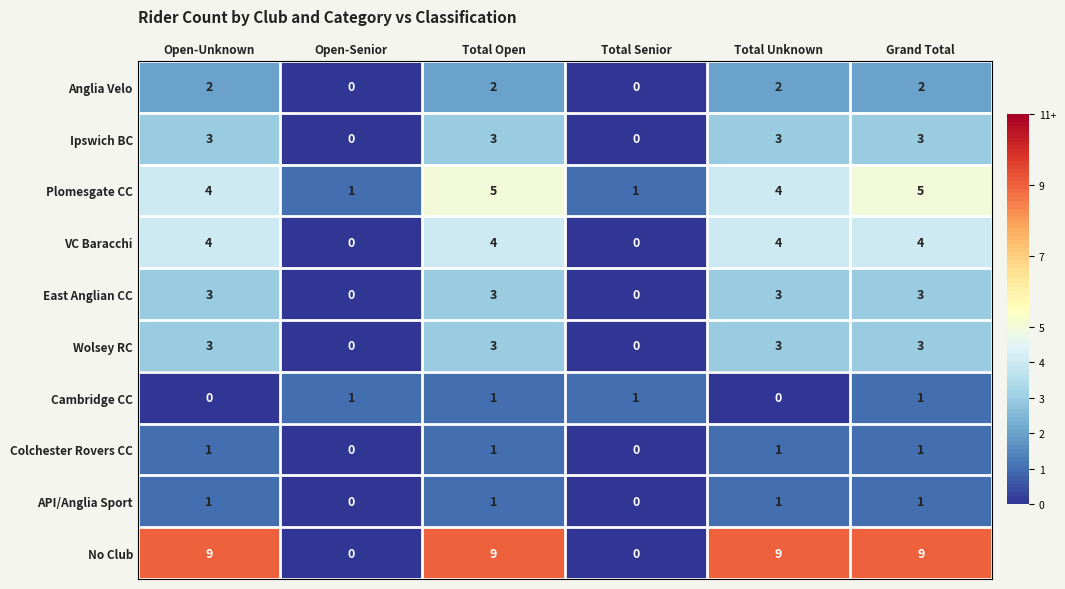

Which series has the largest range (max minus min)?

No Club